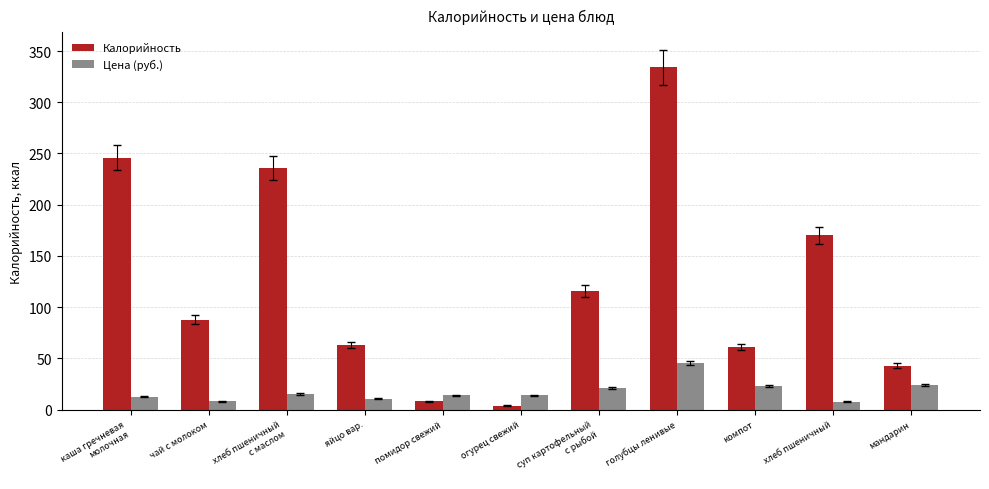

What is the average value of the Цена (руб.) series?

17.9